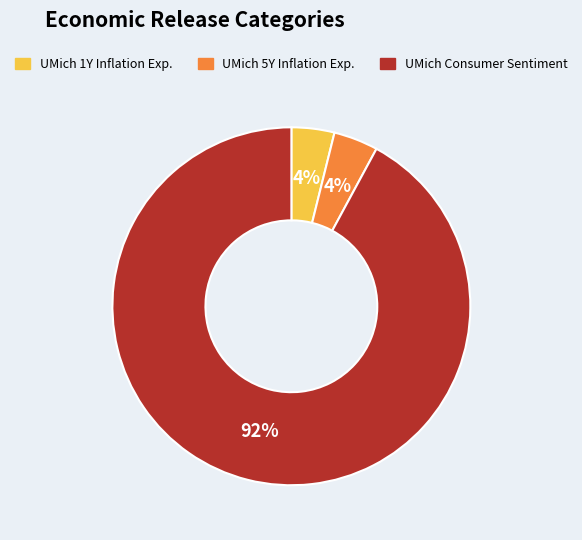

Combined, do UMich 5Y Inflation Exp. and UMich Consumer Sentiment account for over 50%?

Yes